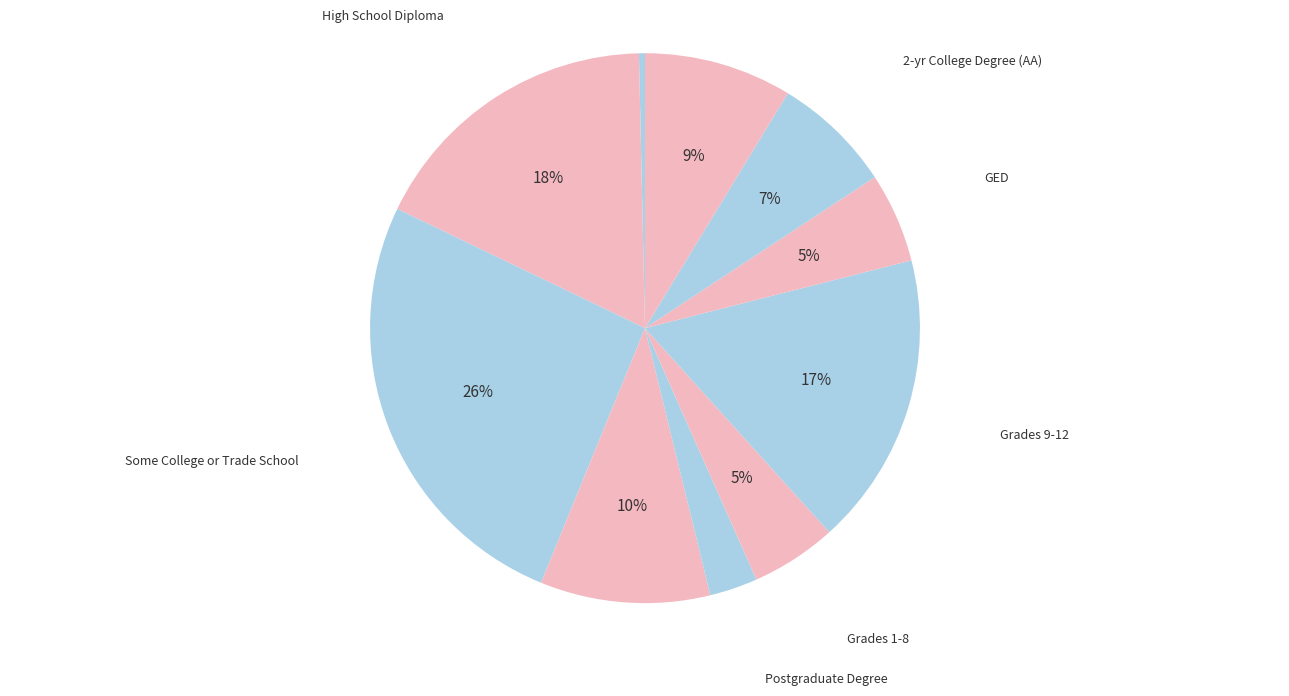

Combined, do 4-yr College Degree and Do not know account for over 50%?

No